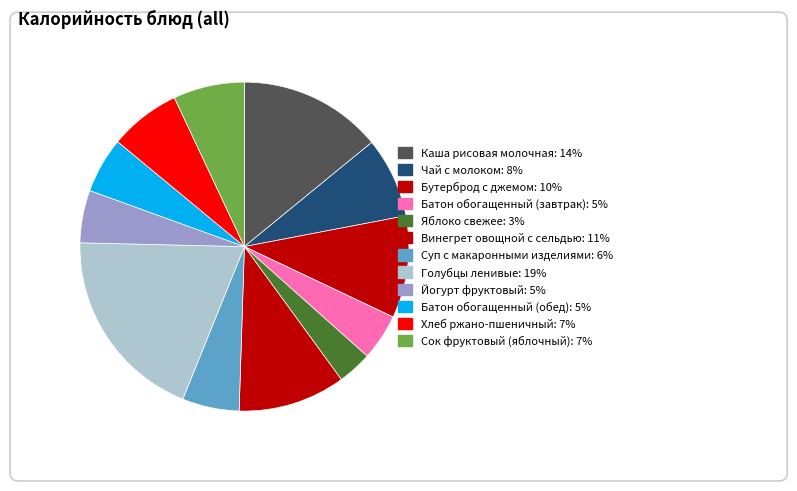

How many segments does this pie chart have?

12